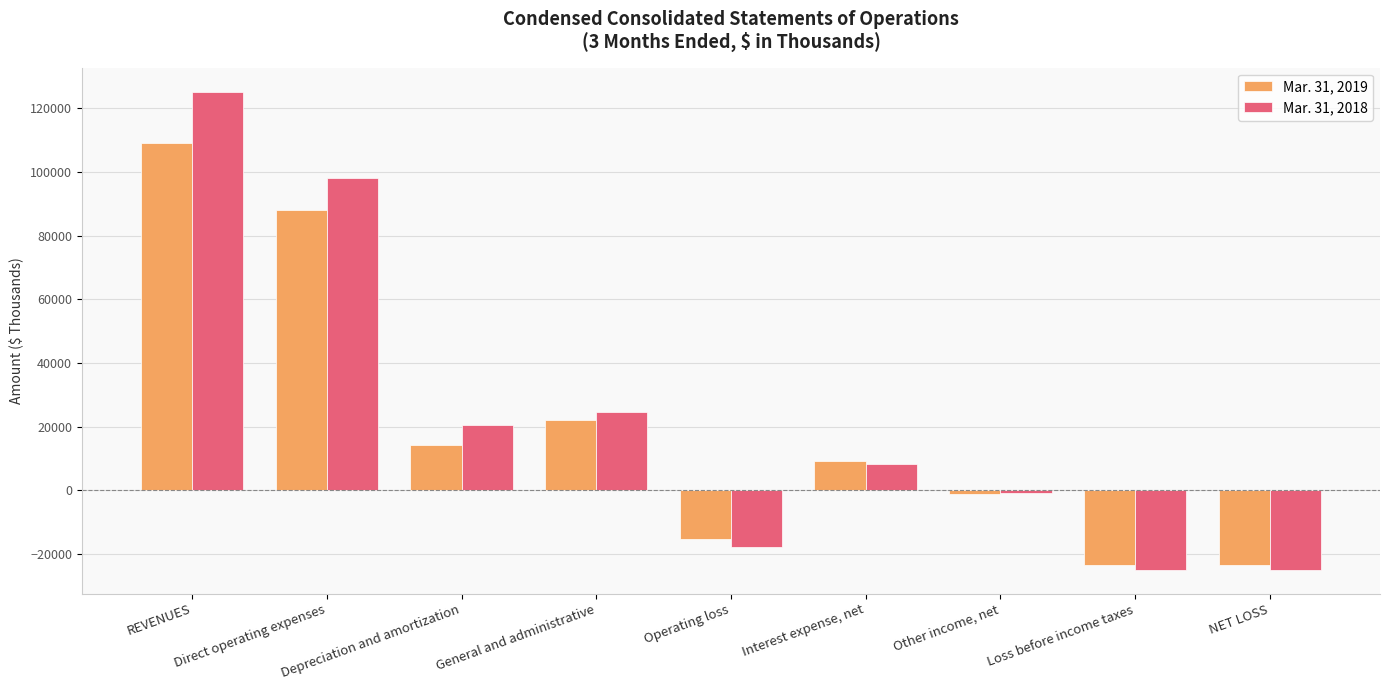

What is the minimum value shown in the chart?

-24963